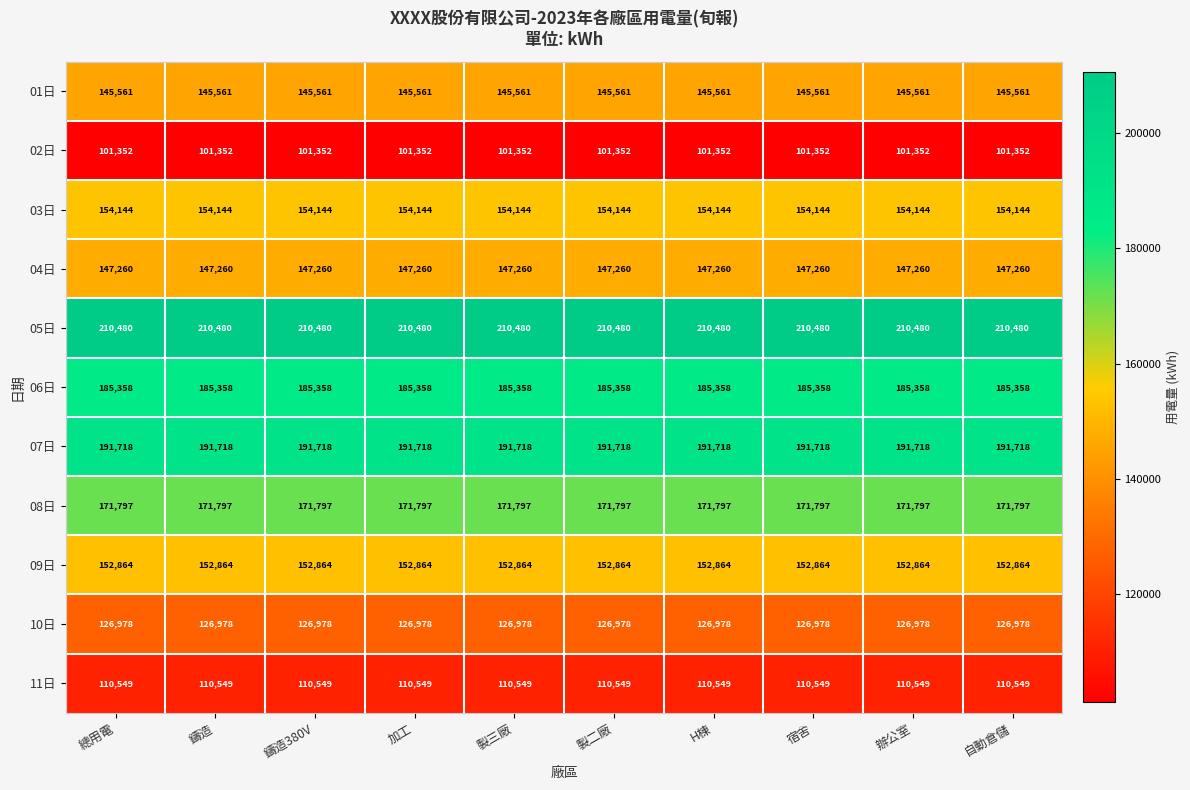

Rank the series at 製二廠 from highest to lowest value.

05日, 07日, 06日, 08日, 03日, 09日, 04日, 01日, 10日, 11日, 02日